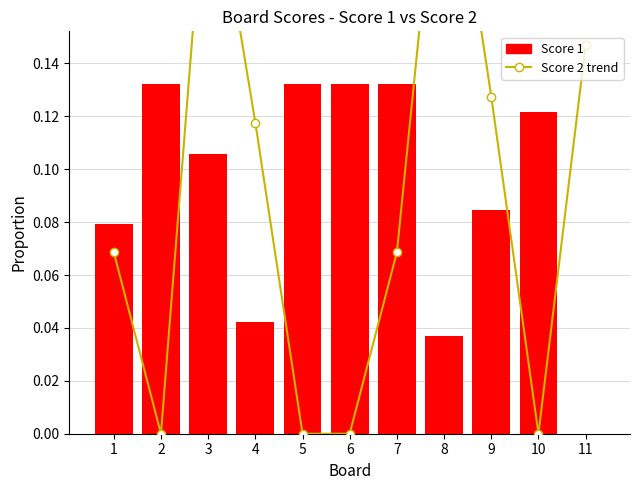

Reading left to right, what are all the values shown in this chart?

Score 2 trend: 1=0.1	2=0.0	3=0.2	4=0.1	5=0.0	6=0.0	7=0.1	8=0.2	9=0.1	10=0.0	11=0.1
Score 1: 1=0.1	2=0.1	3=0.1	4=0.0	5=0.1	6=0.1	7=0.1	8=0.0	9=0.1	10=0.1	11=0.0